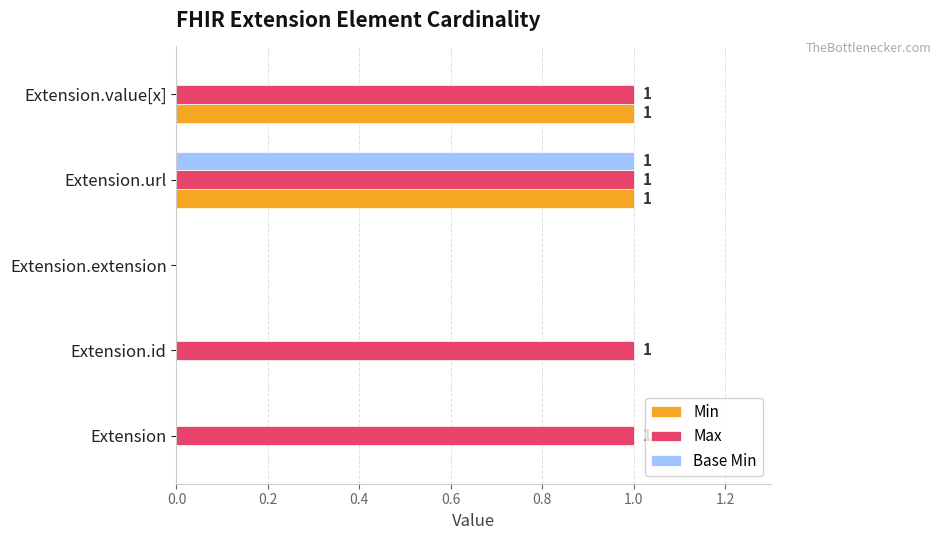

What is the sum of all Max values?

4